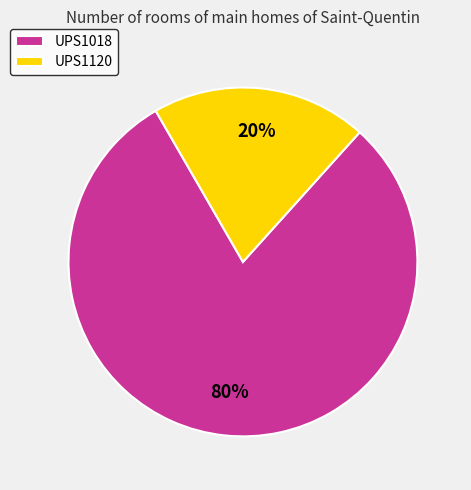

What is the ratio of the value at UPS1018 to the value at UPS1120?

4.0